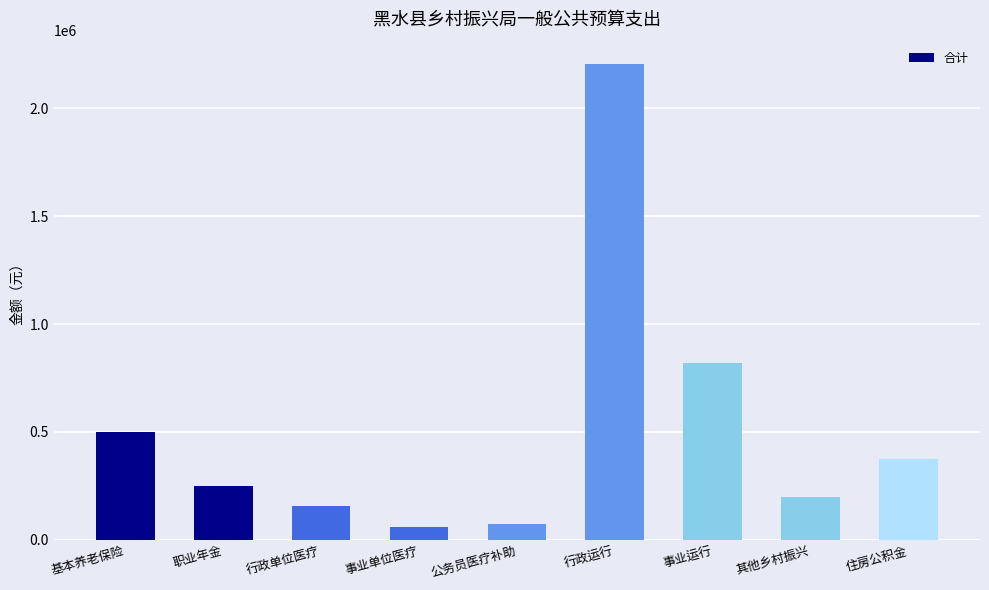

What is the average value?

515378.9